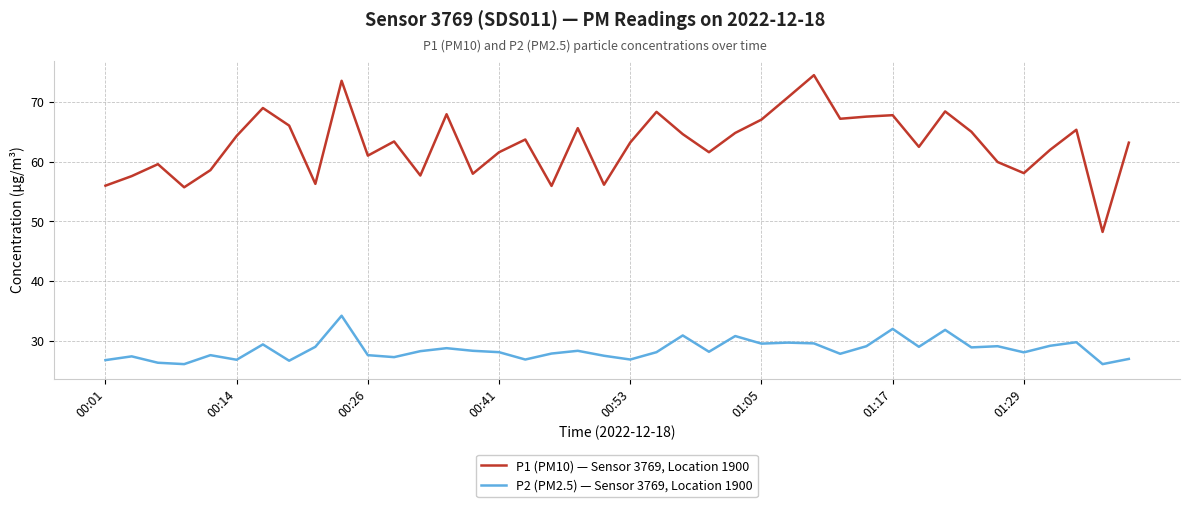

True or false: P2 (PM2.5) — Sensor 3769, Location 1900 and P1 (PM10) — Sensor 3769, Location 1900 cross at least once.

False